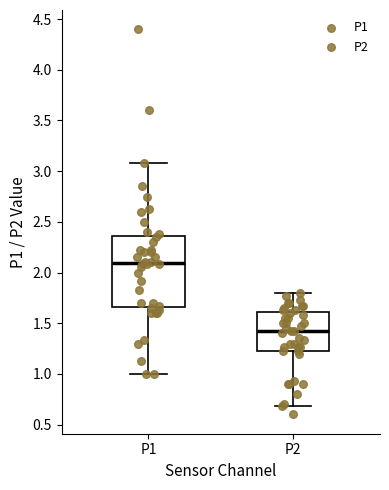

Comparing the boxes themselves (not the whiskers), which one is the tallest?

P1